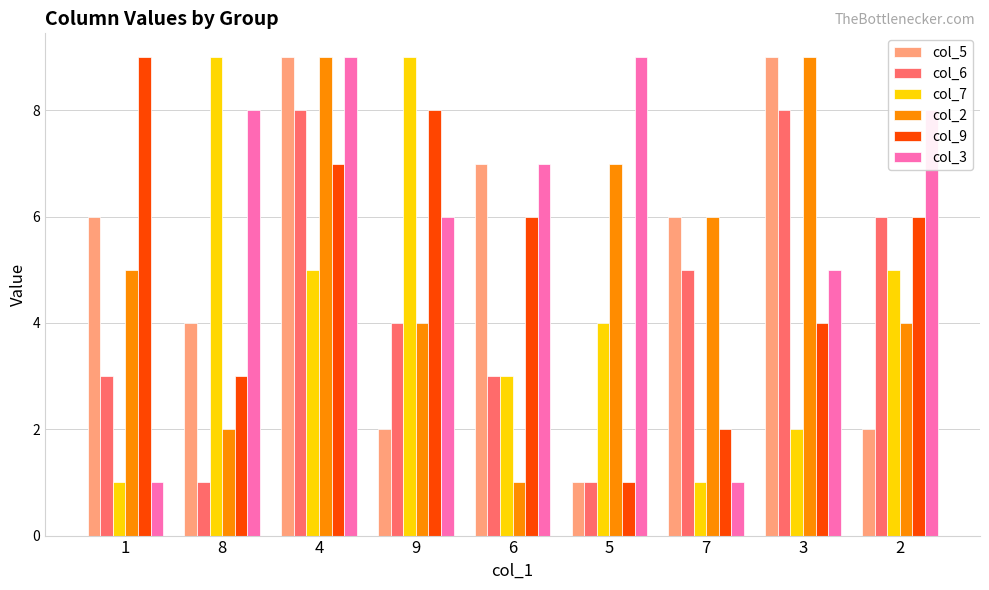

Reading left to right, list all the values displayed in this chart.

col_5: 1=6	8=4	4=9	9=2	6=7	5=1	7=6	3=9	2=2
col_6: 1=3	8=1	4=8	9=4	6=3	5=1	7=5	3=8	2=6
col_7: 1=1	8=9	4=5	9=9	6=3	5=4	7=1	3=2	2=5
col_2: 1=5	8=2	4=9	9=4	6=1	5=7	7=6	3=9	2=4
col_9: 1=9	8=3	4=7	9=8	6=6	5=1	7=2	3=4	2=6
col_3: 1=1	8=8	4=9	9=6	6=7	5=9	7=1	3=5	2=8